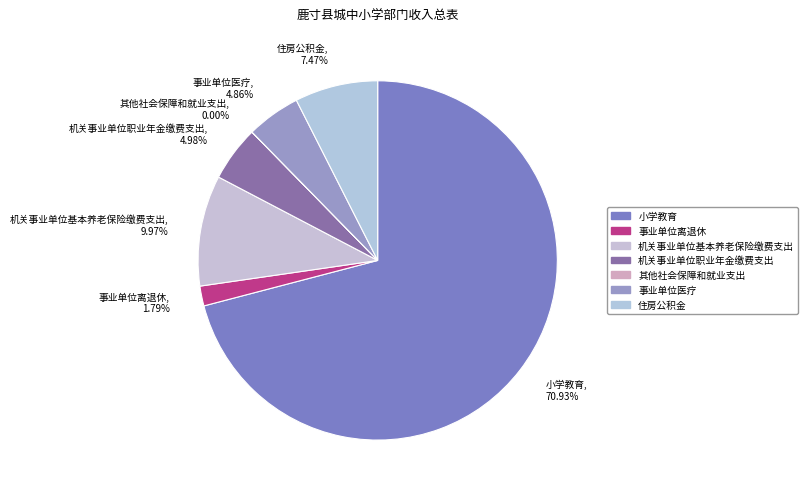

To the nearest percent, what portion does 事业单位医疗 represent?

5%